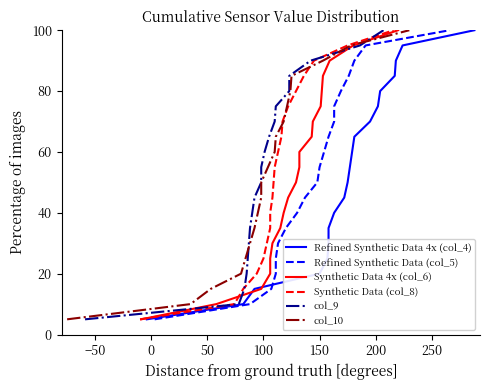

What is the minimum value shown in the chart?

5.0